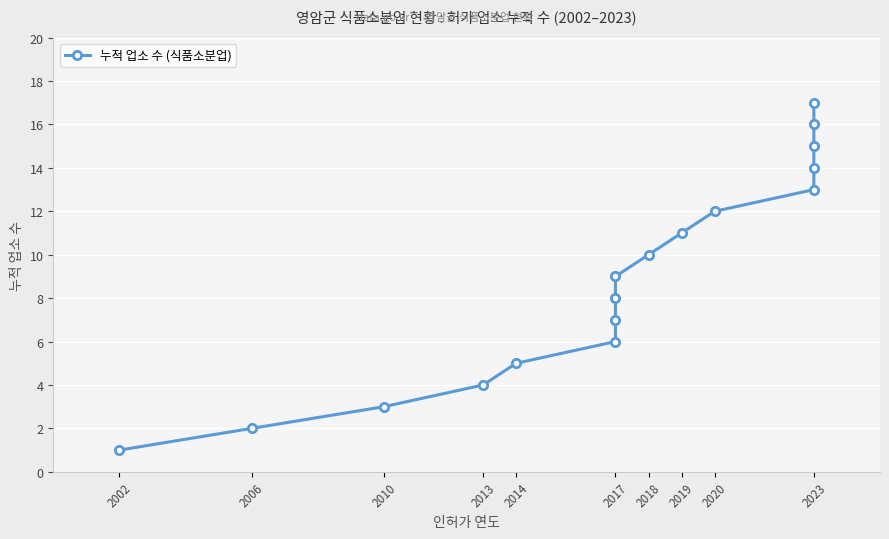

Between 2017 and 2010, which is larger?

2017